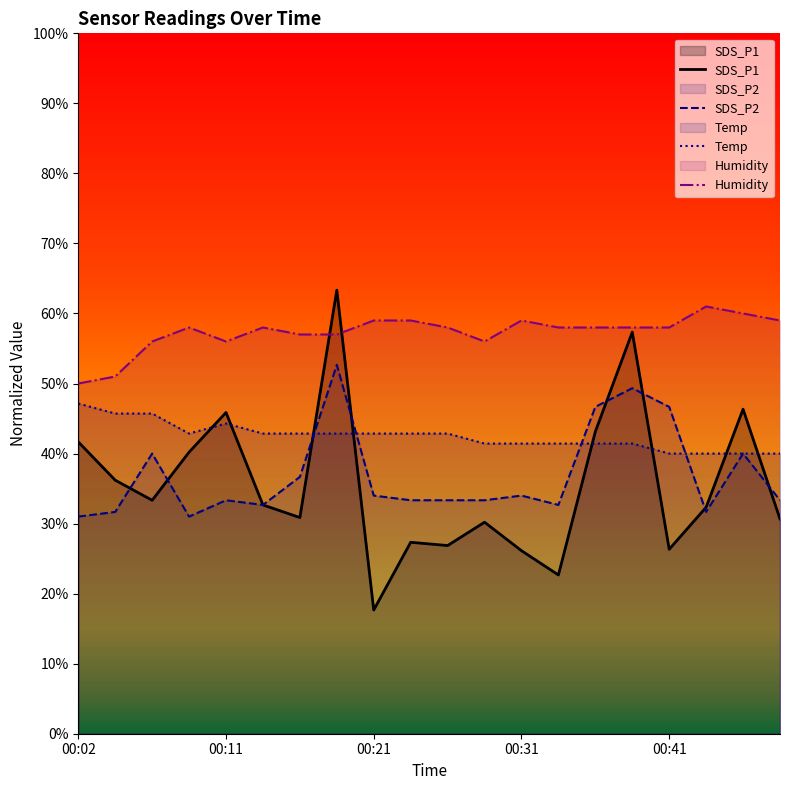

What are all the series names shown in the legend?

SDS_P1, SDS_P2, Temp, Humidity